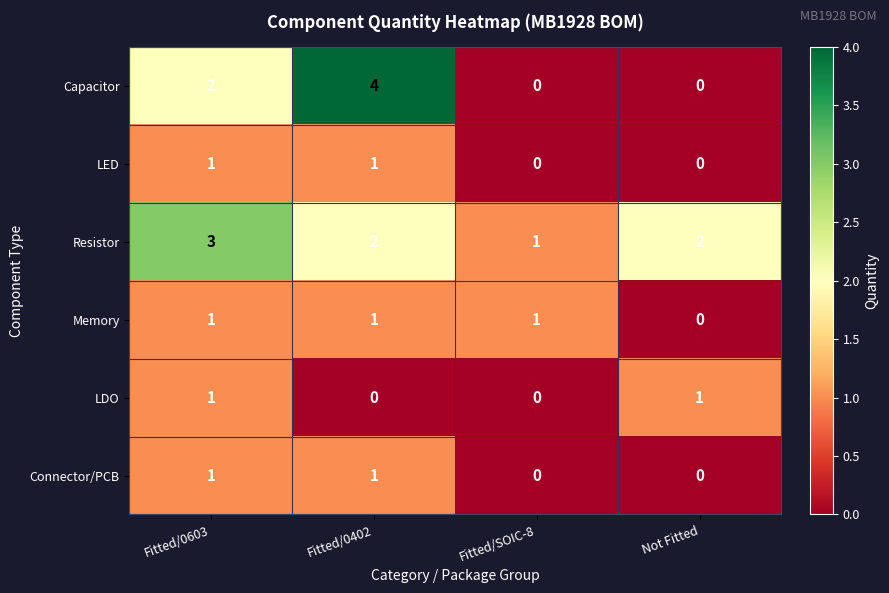

Which category has the lowest value in the Memory series?

Not Fitted